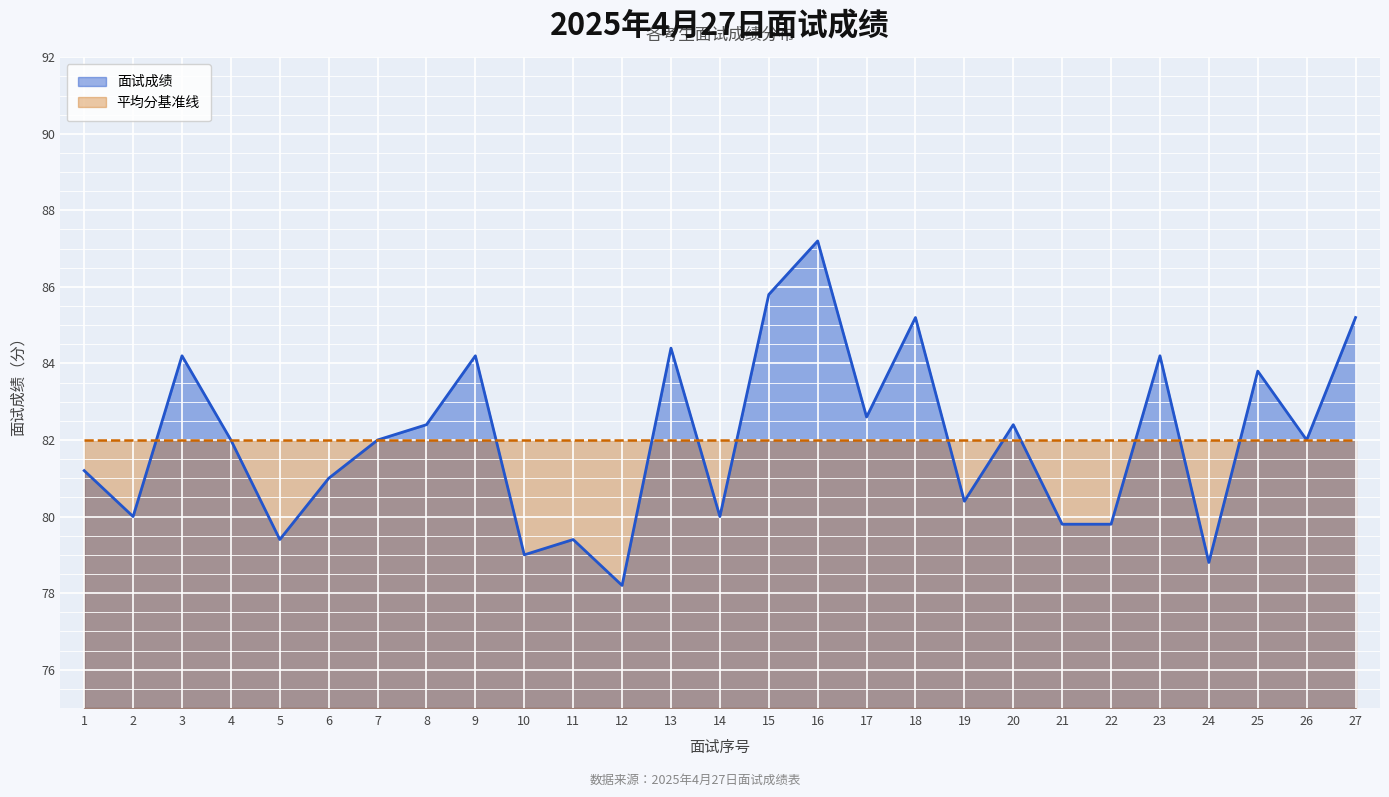

How many points are higher than both their immediate neighbors (excluding endpoints)?

9